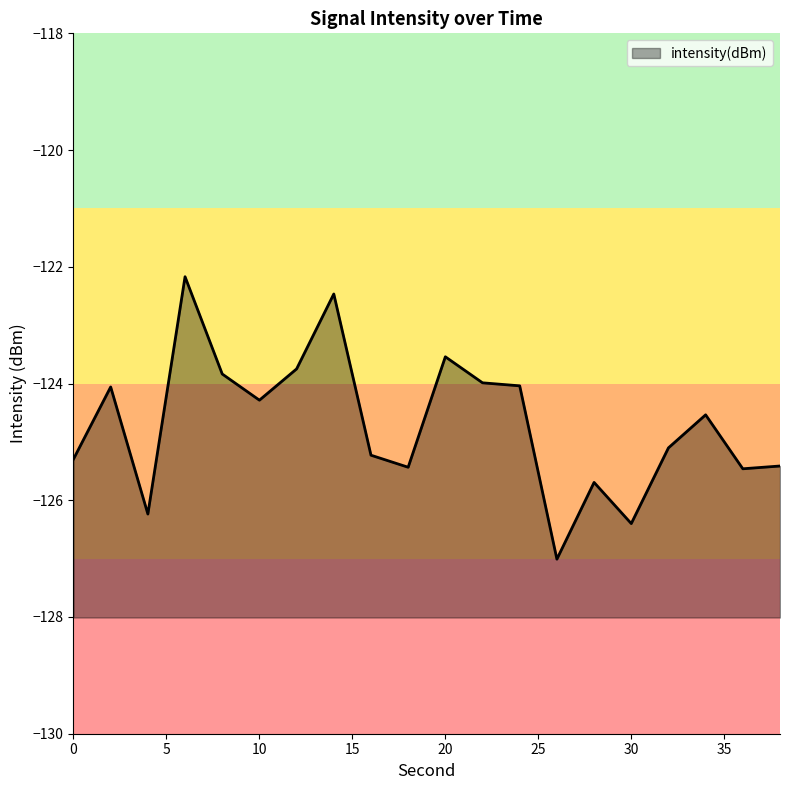

What is the difference between the maximum and minimum values?

4.8